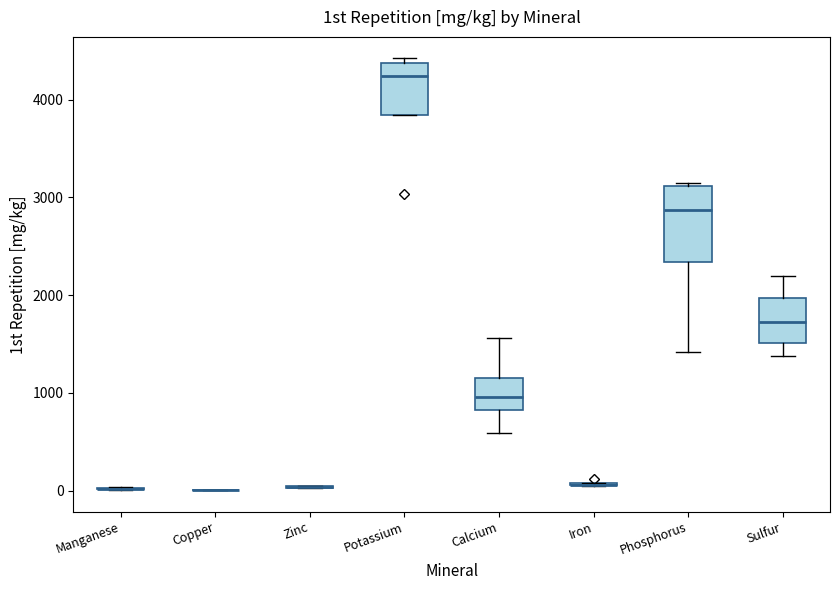

Comparing the boxes themselves (not the whiskers), which one is the tallest?

Phosphorus